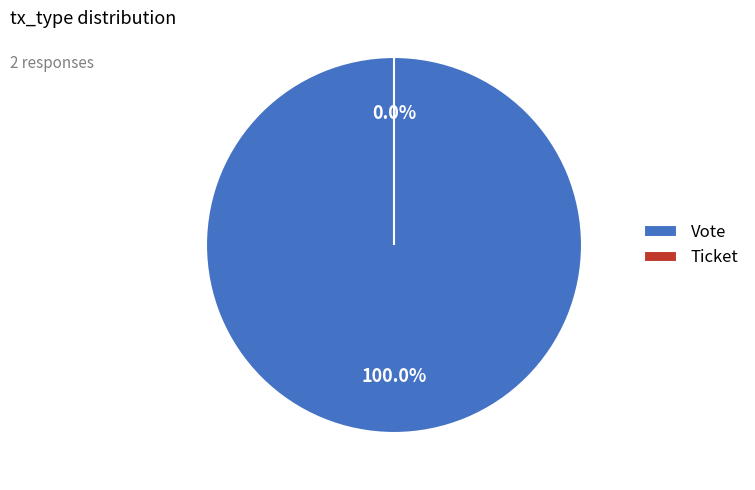

Which slice is the smallest?

Ticket